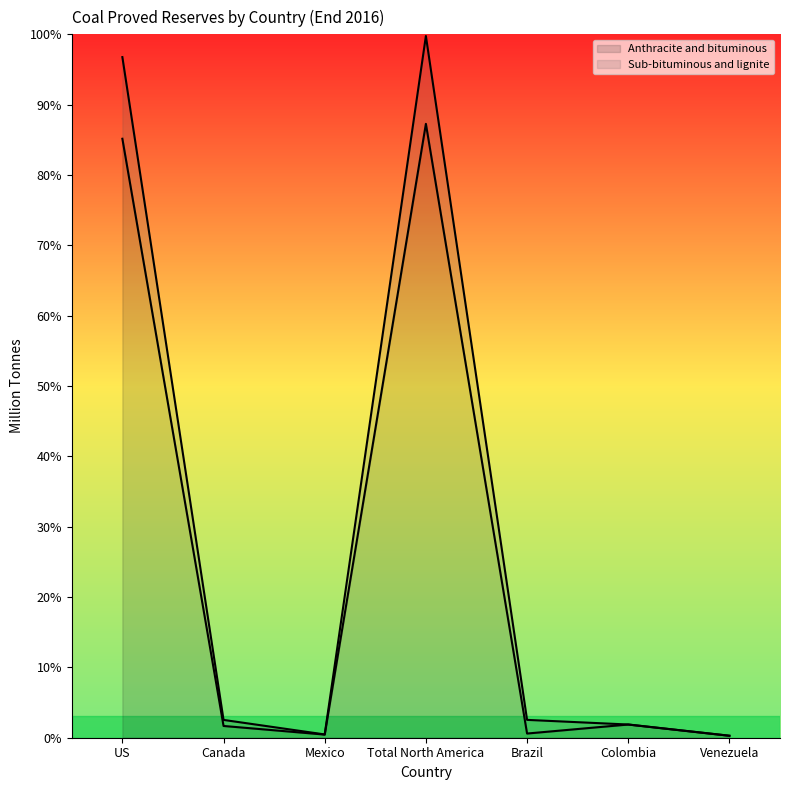

True or false: Sub-bituminous and lignite and Anthracite and bituminous cross at least once.

False